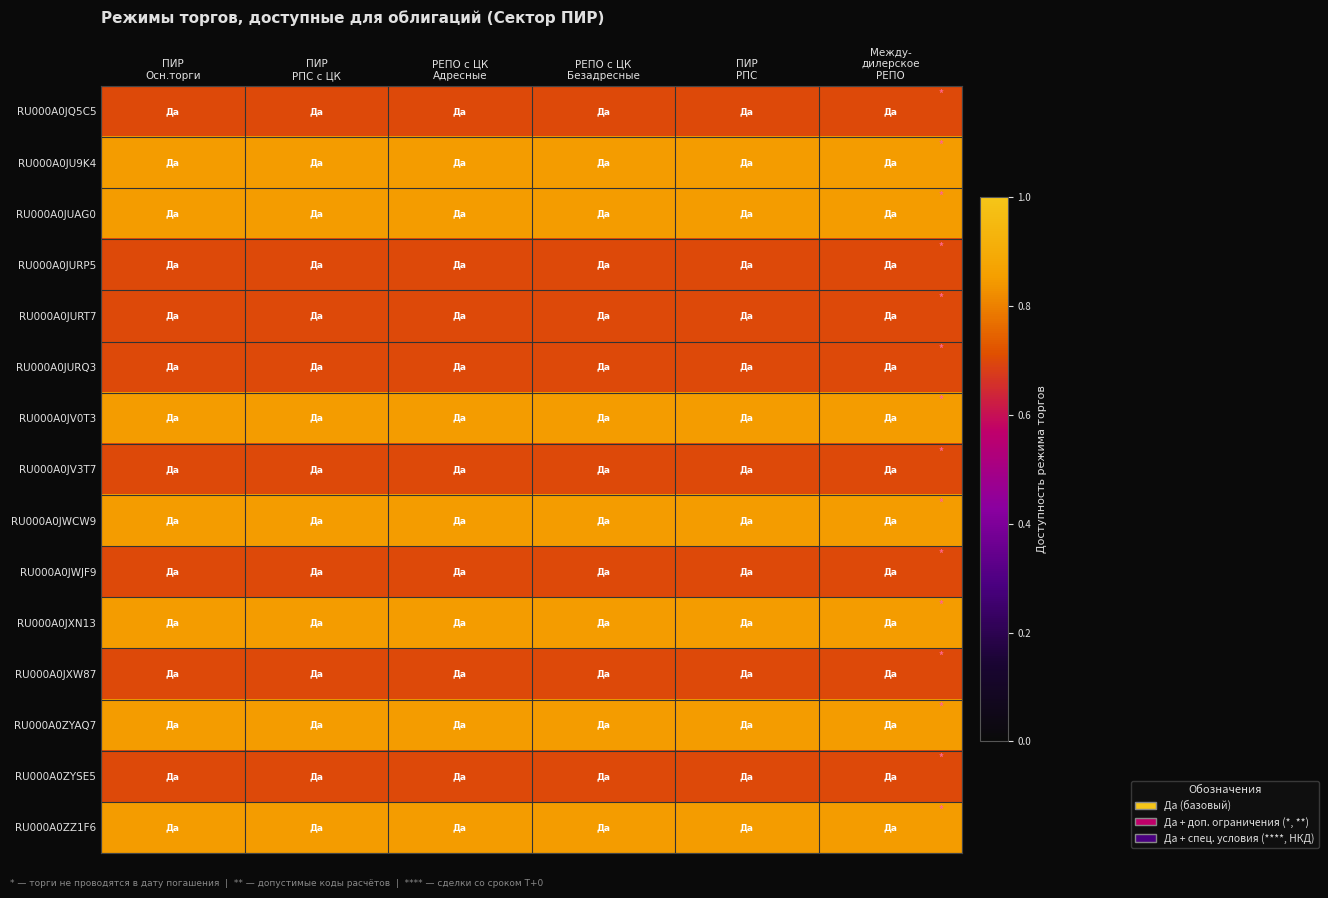

At how many categories does at least one series exceed 0?

6